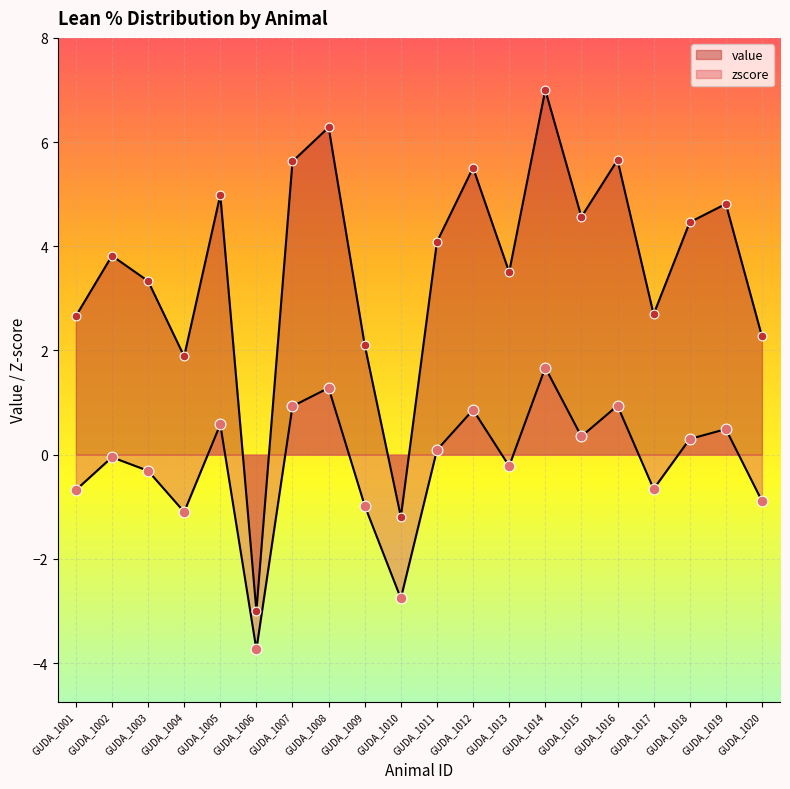

Which series reaches the minimum Y coordinate?

zscore